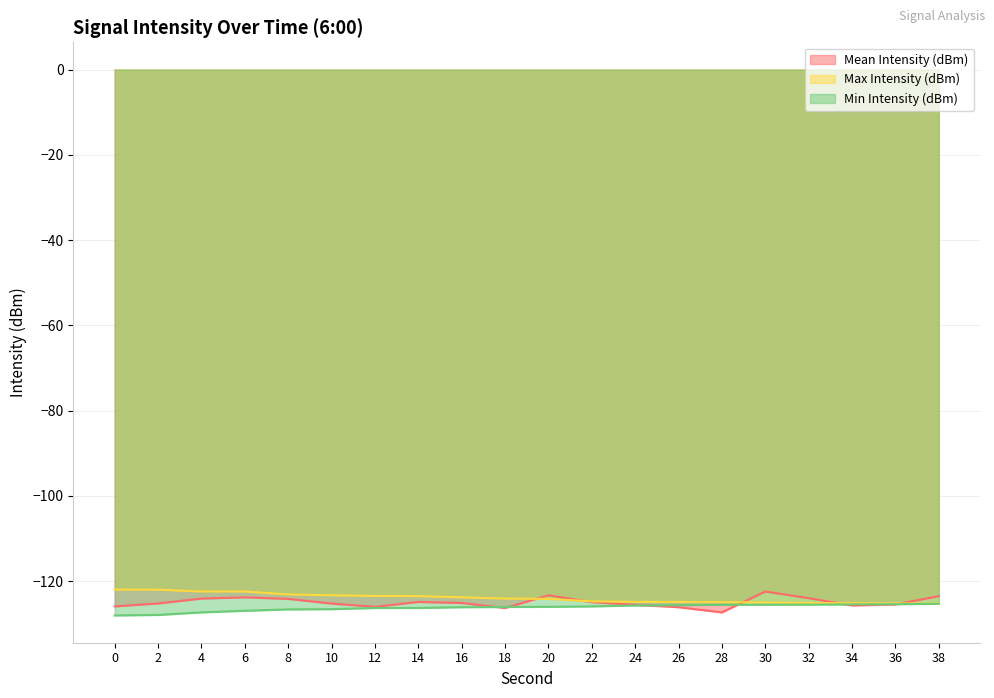

Reading left to right, list all the values displayed in this chart.

Mean Intensity (dBm): 0=-125.9	2=-125.2	4=-124.1	6=-123.8	8=-124.2	10=-125.2	12=-126.0	14=-124.9	16=-125.1	18=-126.3	20=-123.3	22=-124.9	24=-125.5	26=-126.1	28=-127.3	30=-122.4	32=-124.0	34=-125.7	36=-125.4	38=-123.5
Max Intensity (dBm): 0=-122.0	2=-122.0	4=-122.4	6=-122.4	8=-123.1	10=-123.3	12=-123.5	14=-123.5	16=-123.8	18=-124.1	20=-124.2	22=-124.7	24=-124.8	26=-124.9	28=-124.9	30=-125.0	32=-125.1	34=-125.2	36=-125.2	38=-125.2
Min Intensity (dBm): 0=-128.0	2=-127.9	4=-127.3	6=-126.9	8=-126.6	10=-126.6	12=-126.3	14=-126.3	16=-126.1	18=-126.0	20=-126.0	22=-125.9	24=-125.7	26=-125.6	28=-125.5	30=-125.5	32=-125.5	34=-125.4	36=-125.4	38=-125.3